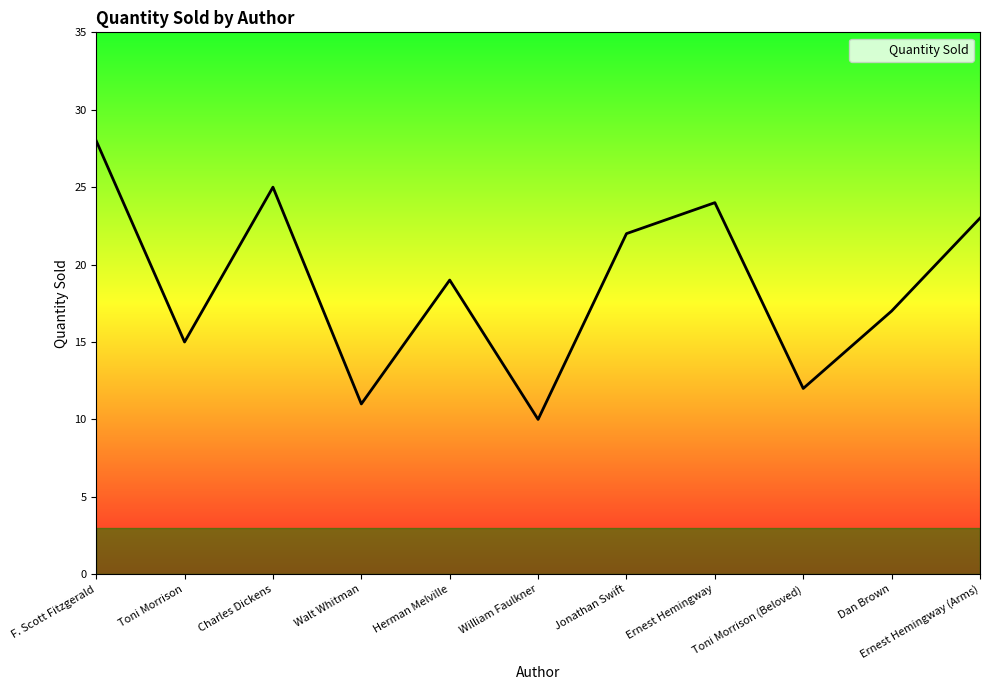

Reading left to right, list all the values displayed in this chart.

F. Scott Fitzgerald=28	Toni Morrison=15	Charles Dickens=25	Walt Whitman=11	Herman Melville=19	William Faulkner=10	Jonathan Swift=22	Ernest Hemingway=24	Toni Morrison (Beloved)=12	Dan Brown=17	Ernest Hemingway (Arms)=23